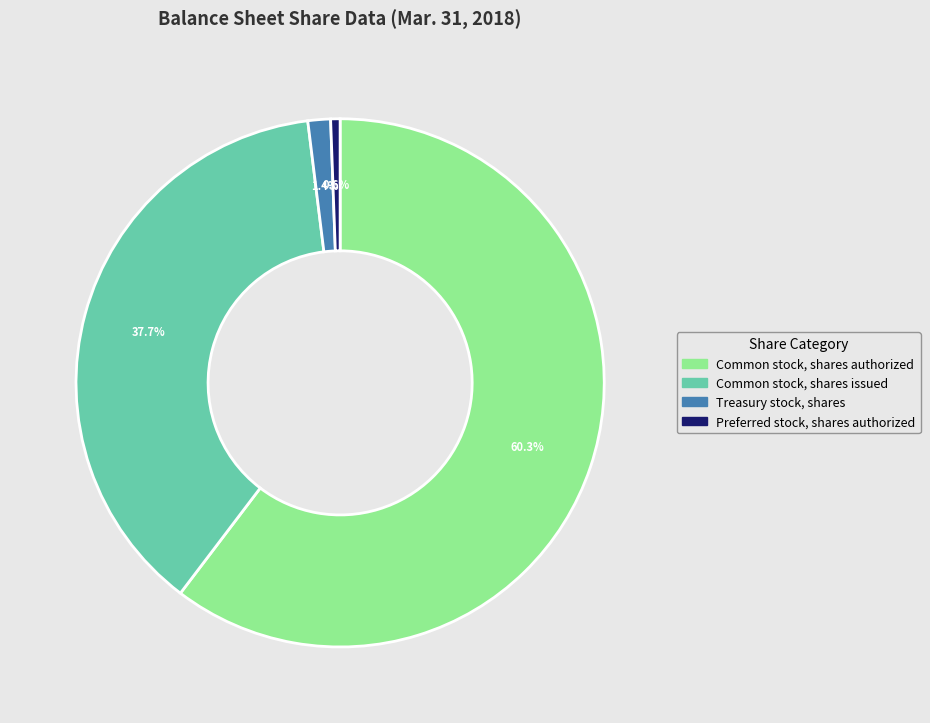

Between Preferred stock, shares authorized and Common stock, shares issued, which is larger?

Common stock, shares issued